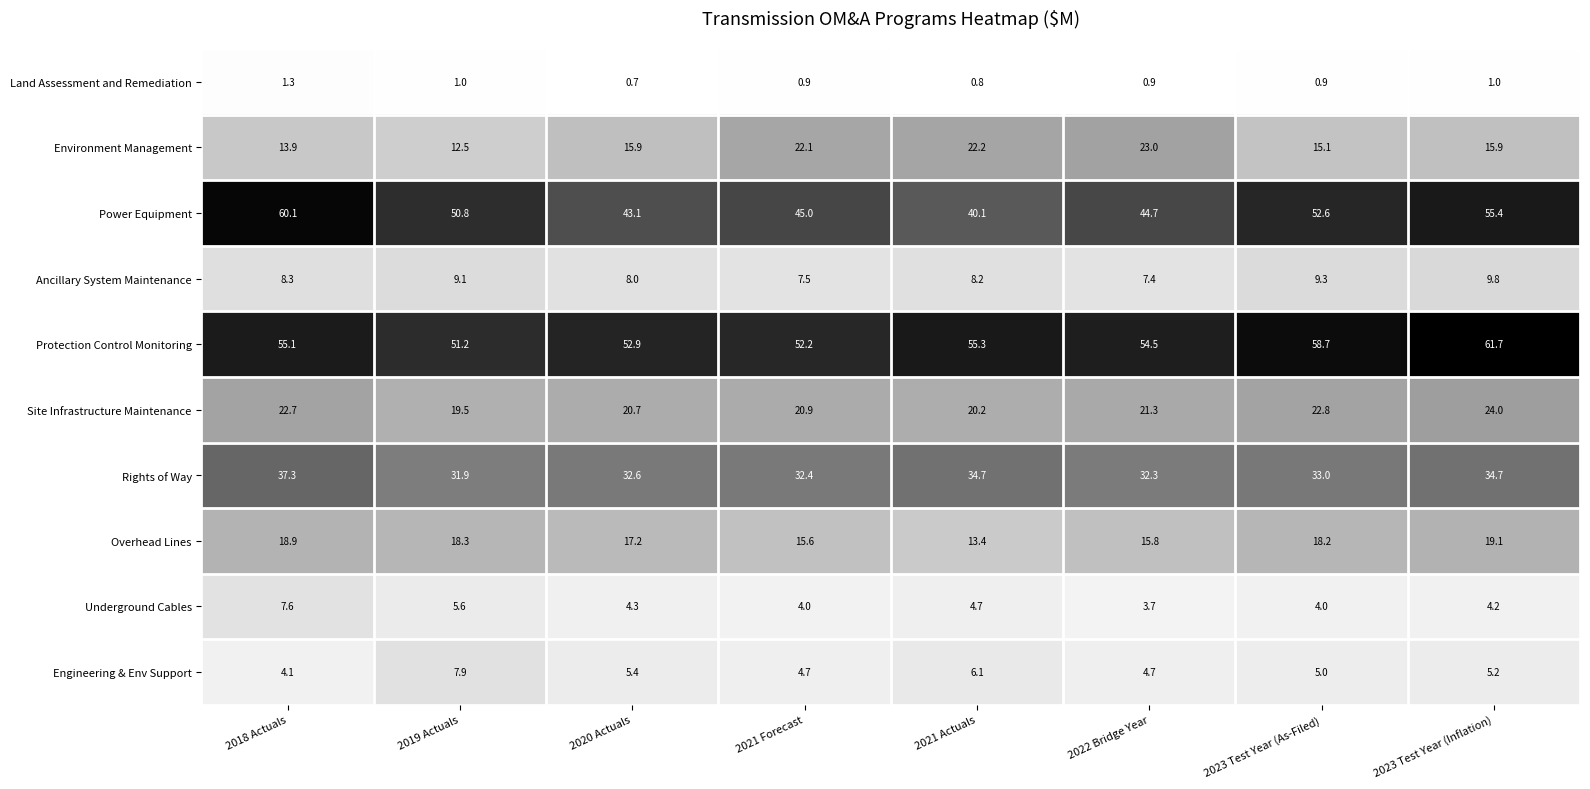

Which series changed the most between 2018 Actuals and 2021 Forecast?

Power Equipment